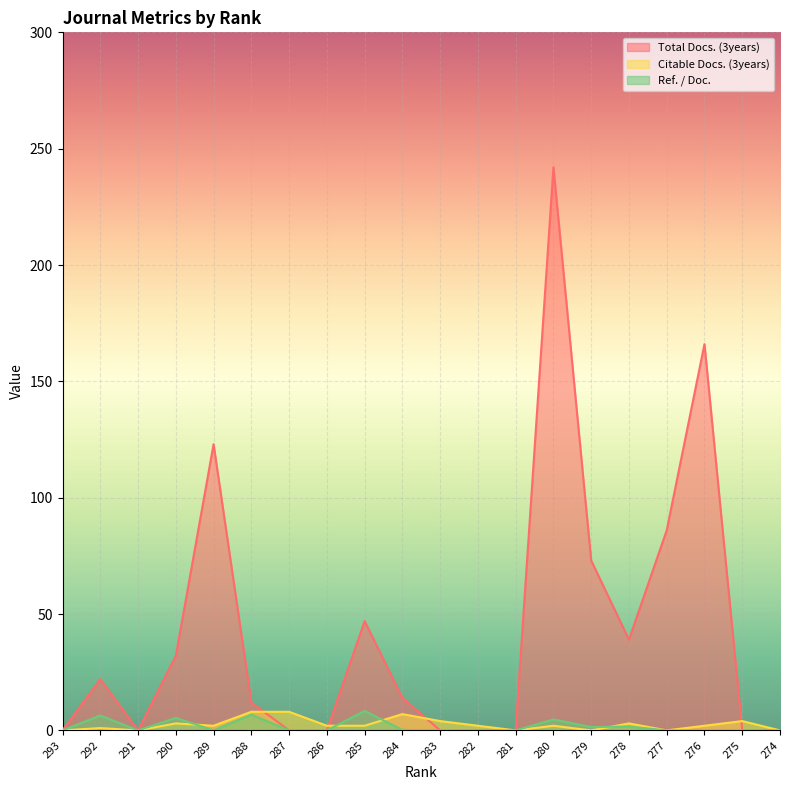

At which label does Citable Docs. (3years) first exceed 2?

290